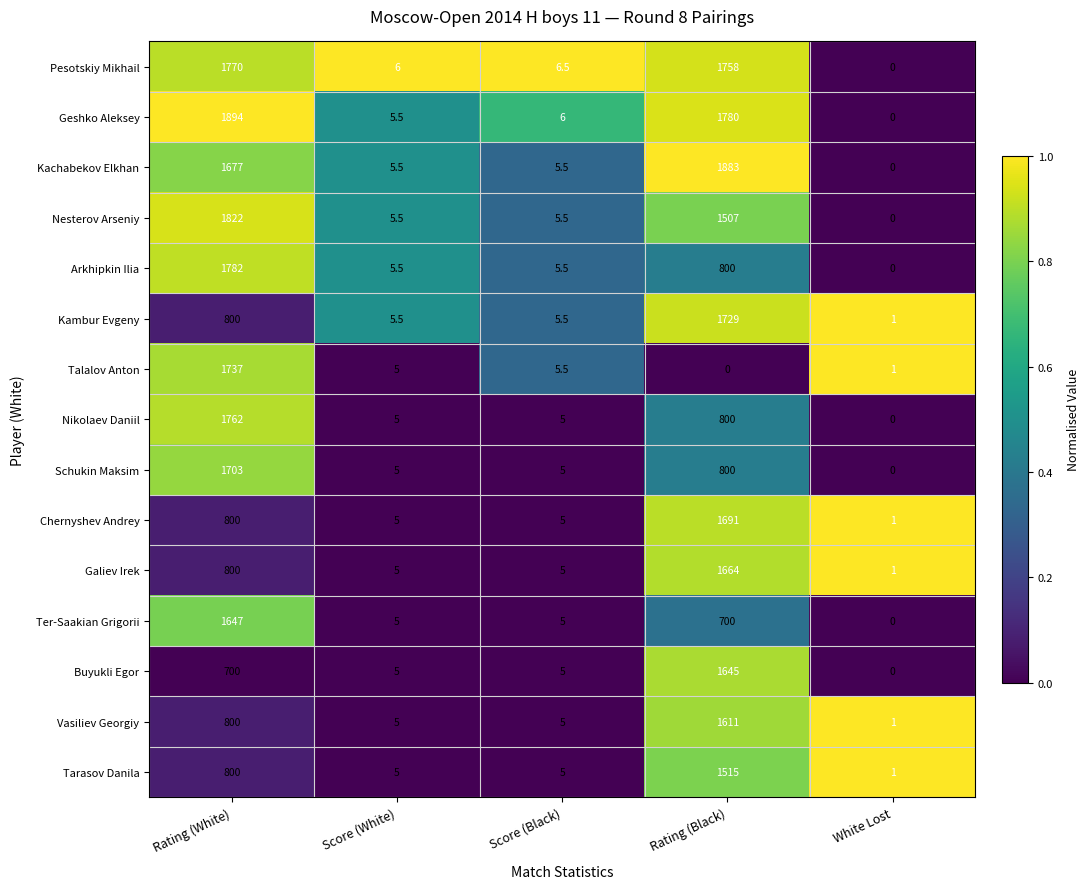

List the series in order of their peak value, highest first.

Geshko Aleksey, Kachabekov Elkhan, Nesterov Arseniy, Arkhipkin Ilia, Pesotskiy Mikhail, Nikolaev Daniil, Talalov Anton, Kambur Evgeny, Schukin Maksim, Chernyshev Andrey, Galiev Irek, Ter-Saakian Grigorii, Buyukli Egor, Vasiliev Georgiy, Tarasov Danila